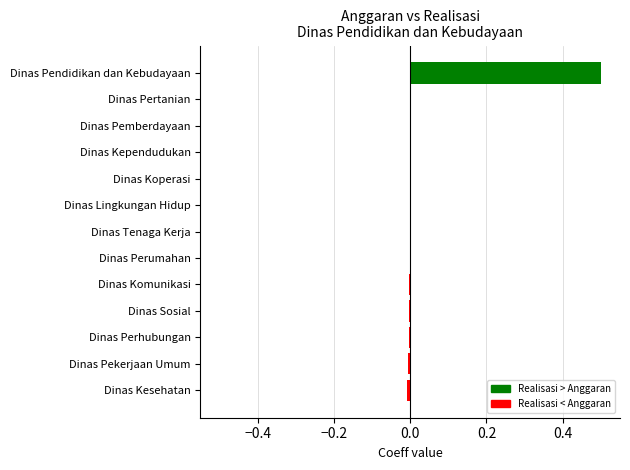

The chart shows a value of 0.0 at Dinas Pertanian. True or false?

True